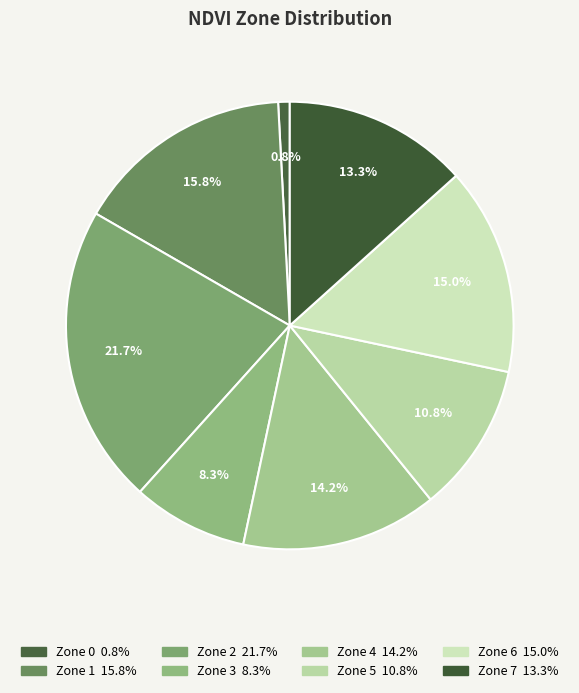

True or false: Zone 0 accounts for 15% of the total.

False